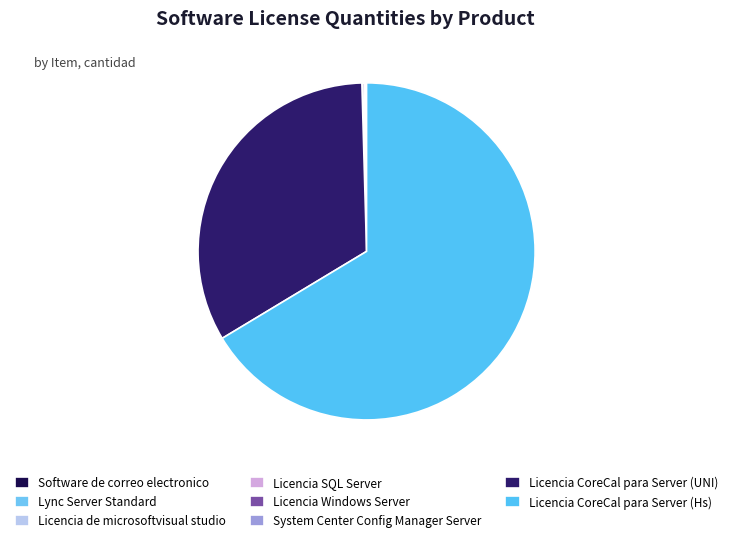

How many segments does this pie chart have?

8